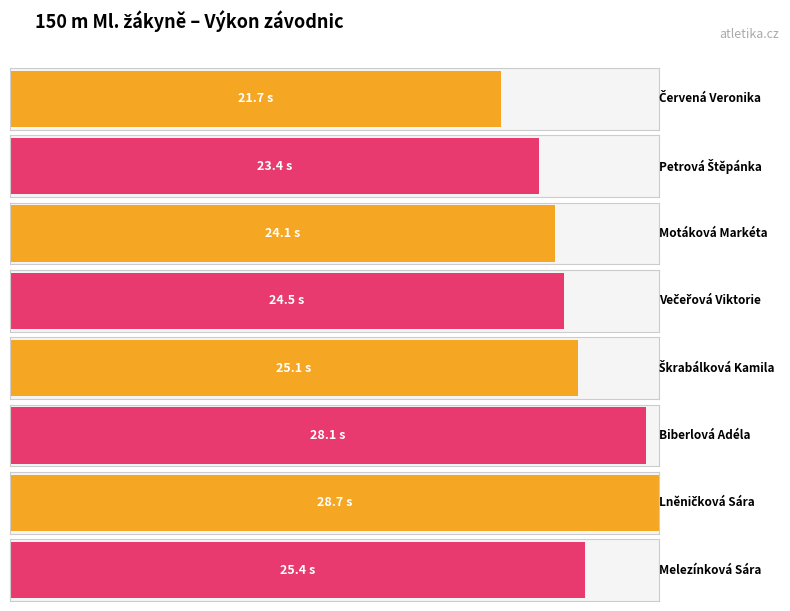

Is it true that the value at Červená Veronika is 21.7?

True